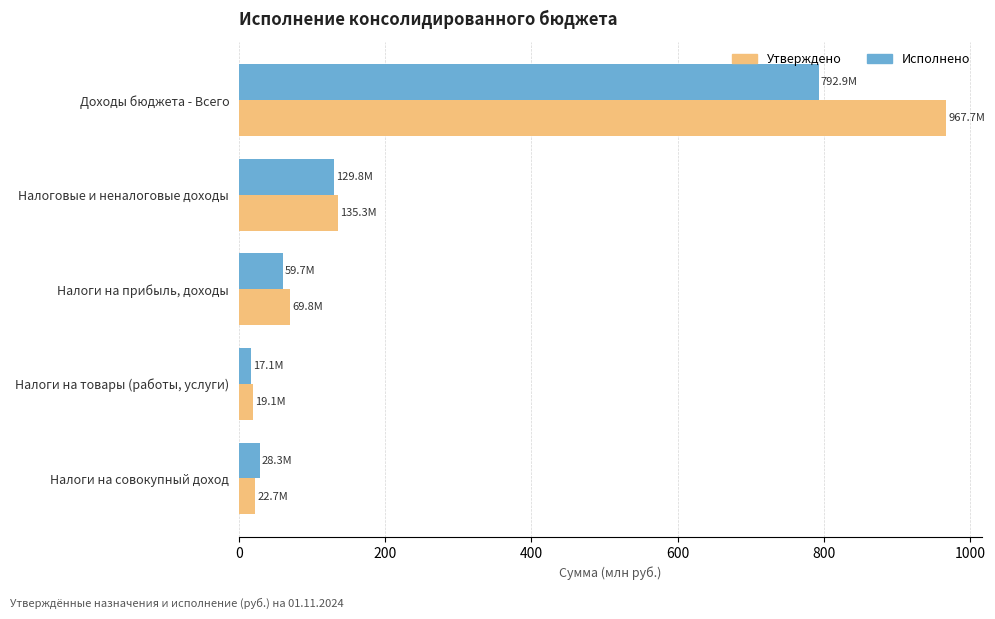

At which category is the sum across all series the highest?

Доходы бюджета - Всего